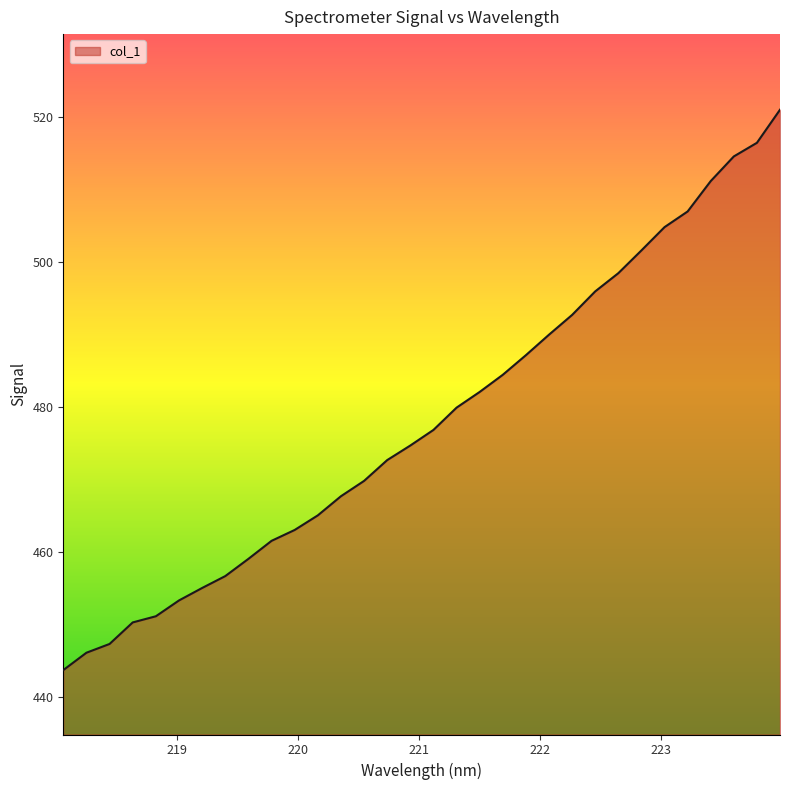

What is the minimum value shown in the chart?

443.7